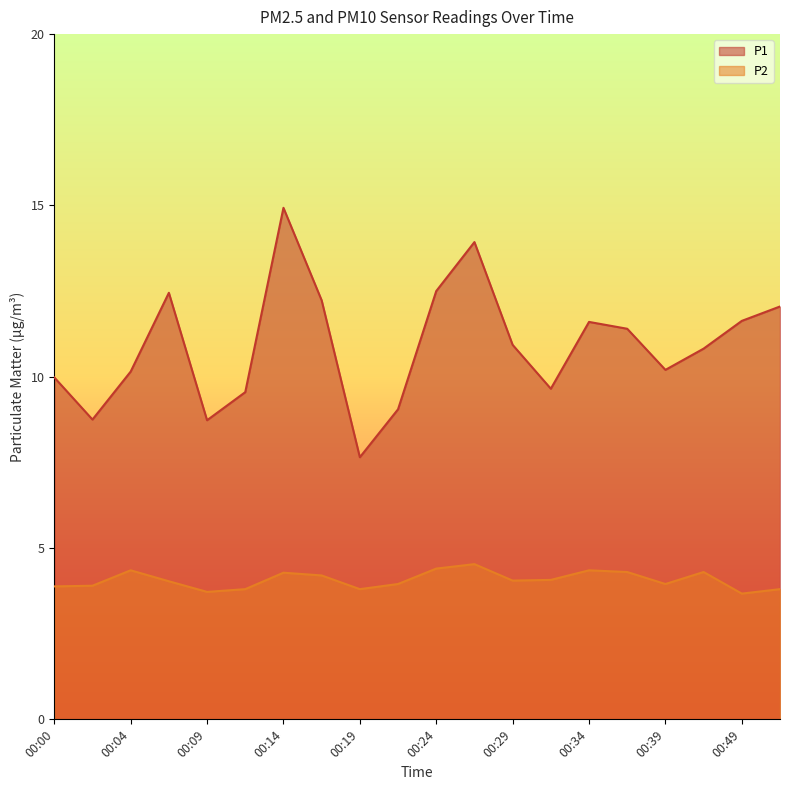

Which category has the lowest value in the P2 series?

00:49